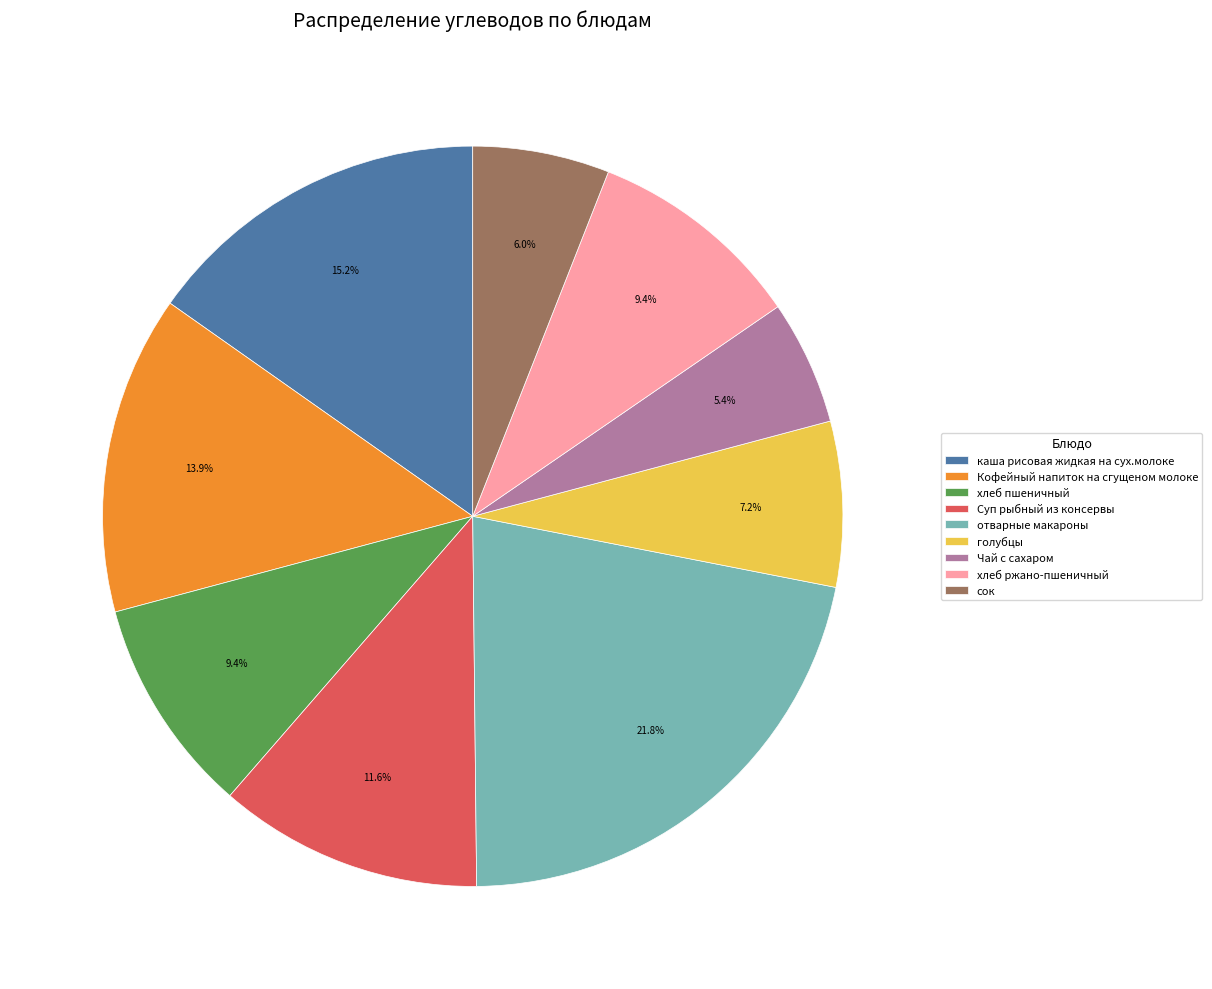

Which slice is the largest?

отварные макароны